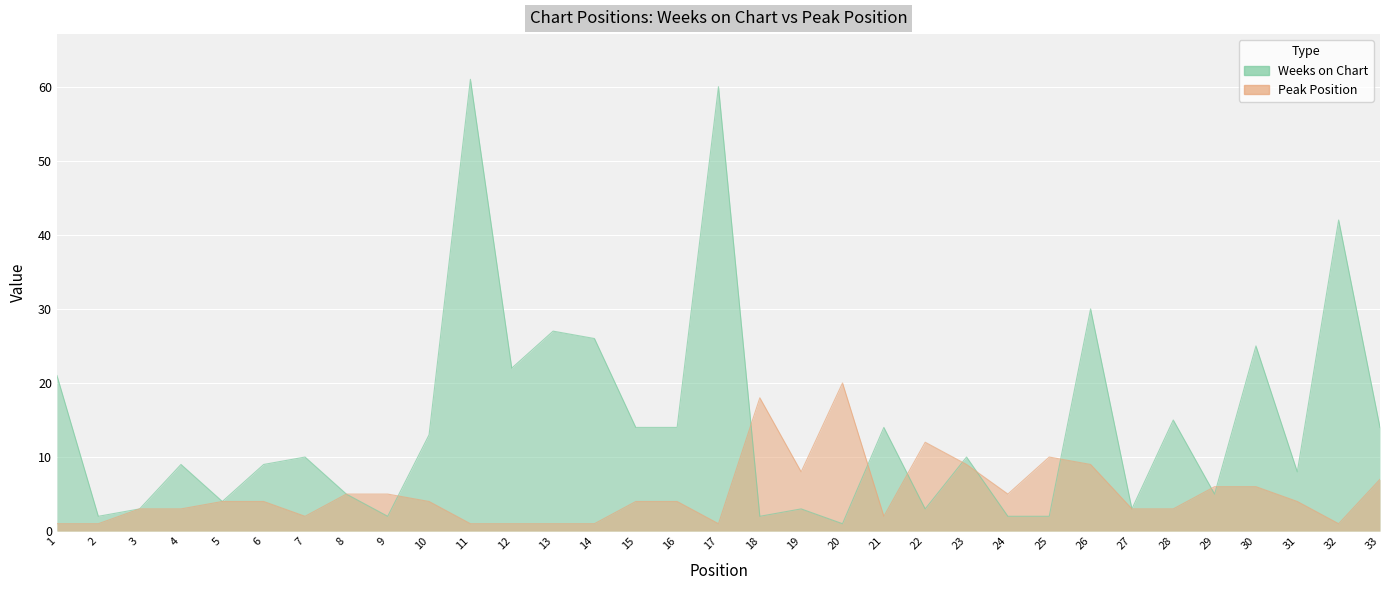

How many times do Weeks on Chart and Peak Position cross each other?

9